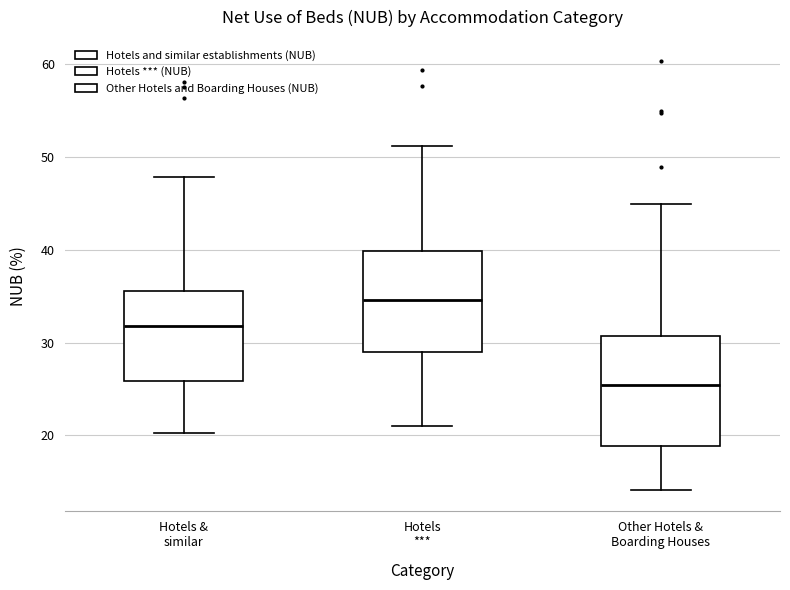

Which box is the tallest, from its lower edge to its upper edge?

Other Hotels & Boarding Houses